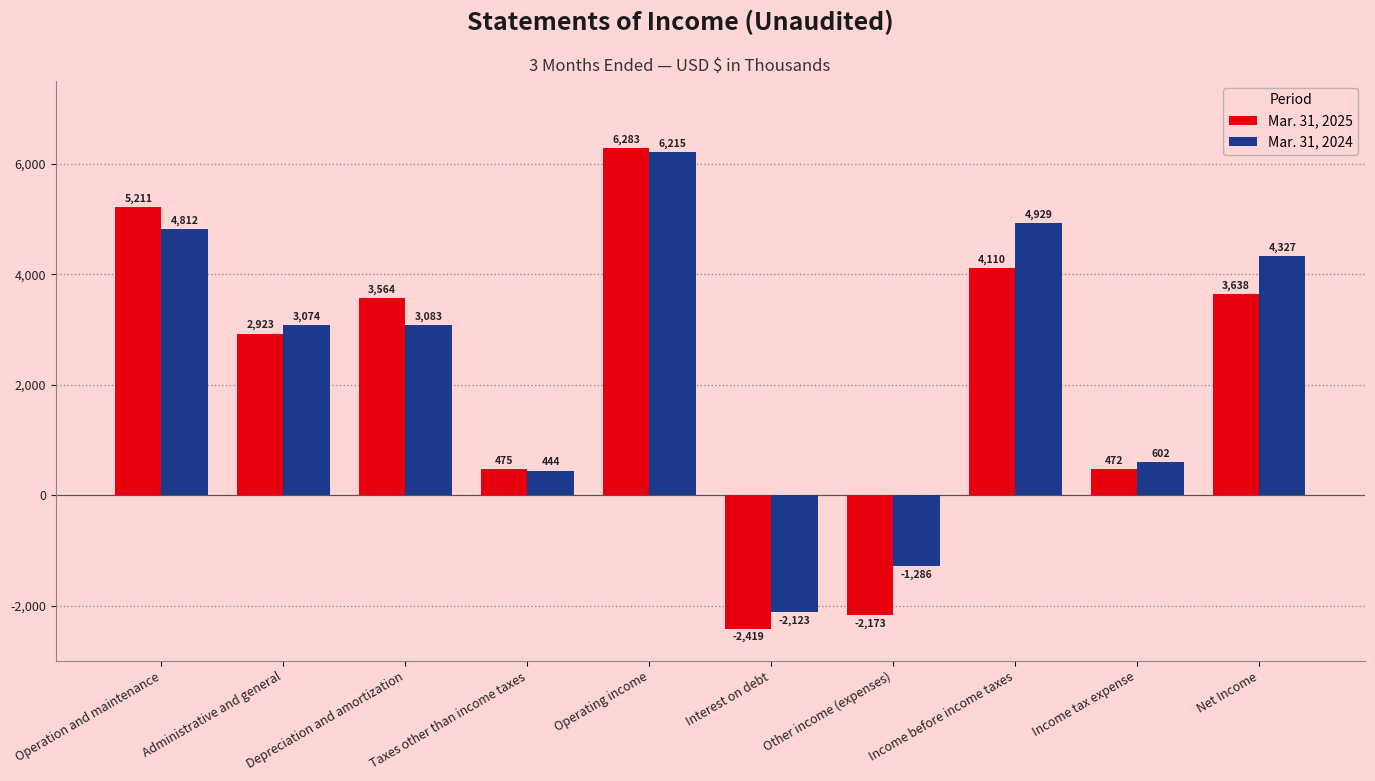

Between Other income (expenses) and Net Income, which series saw the biggest shift?

Mar. 31, 2025